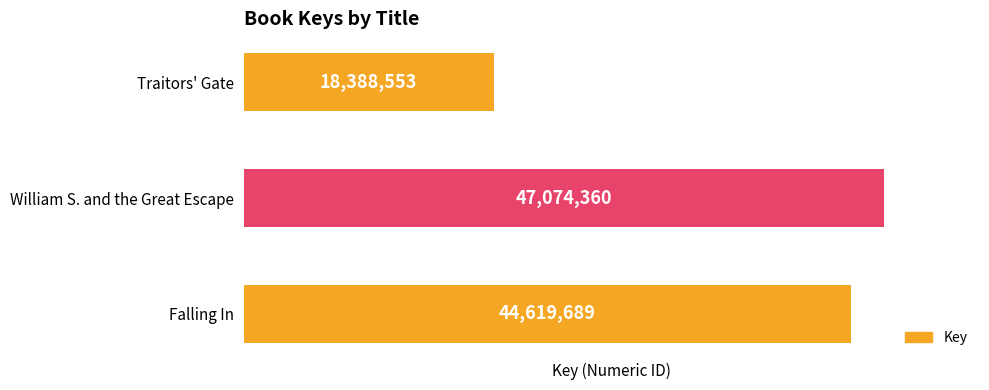

How many bars are there in total?

3